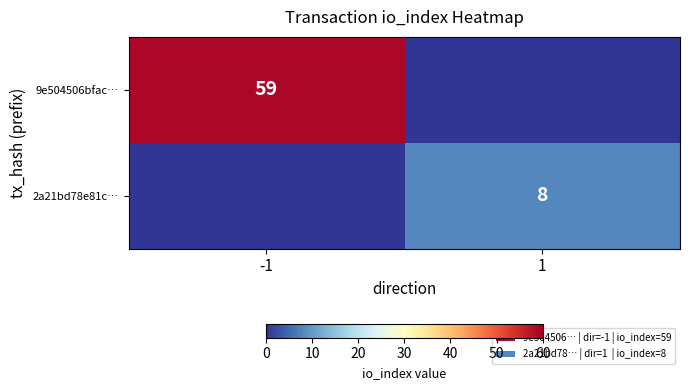

True or false: 2a21bd78e81c… has a value of 8 at 1.

True